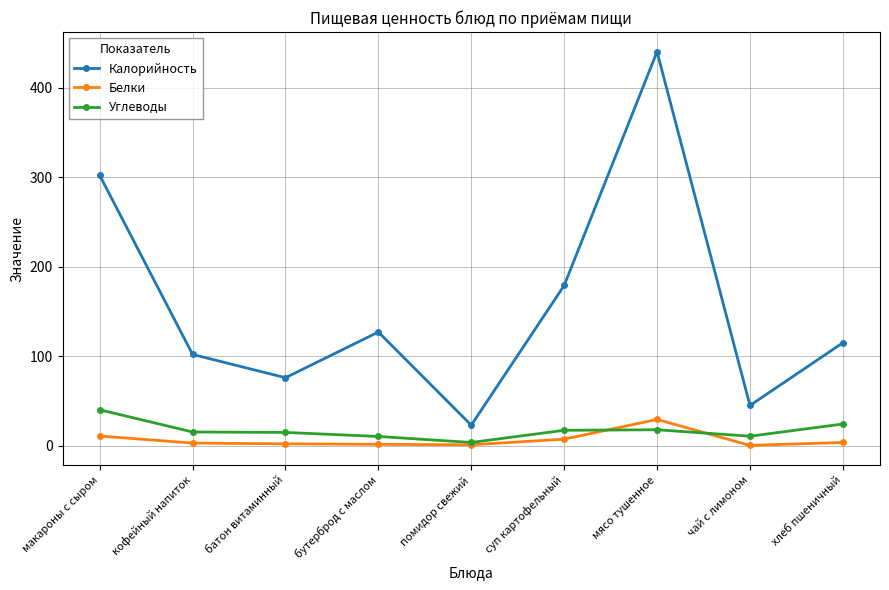

True or false: Калорийность and Углеводы cross at least once.

False